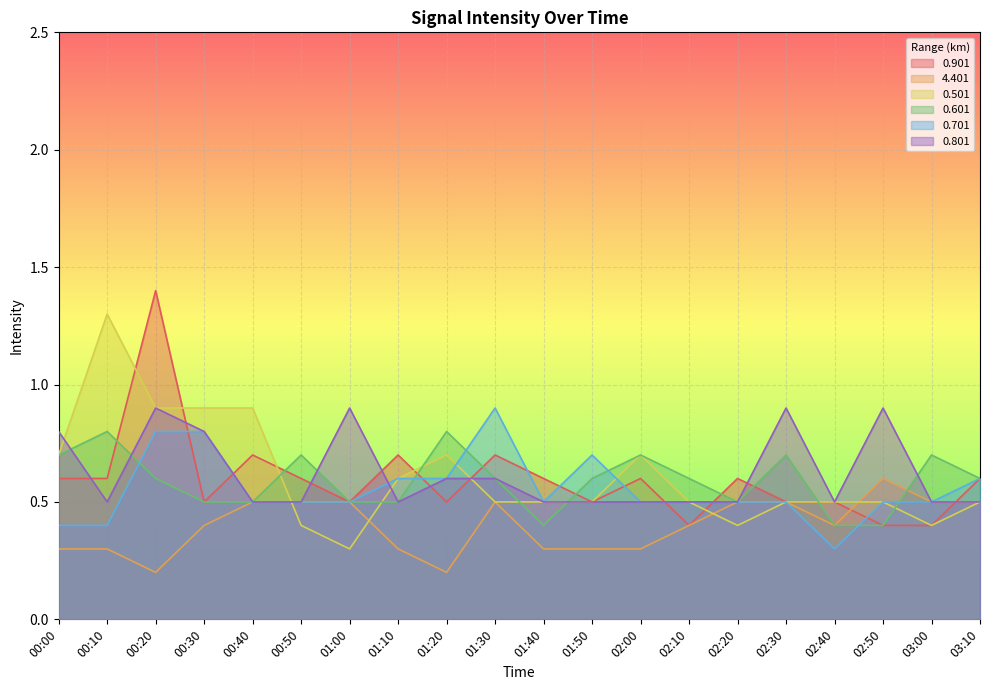

What is the difference between the 0.901 values at 01:20 and 00:40?

0.2